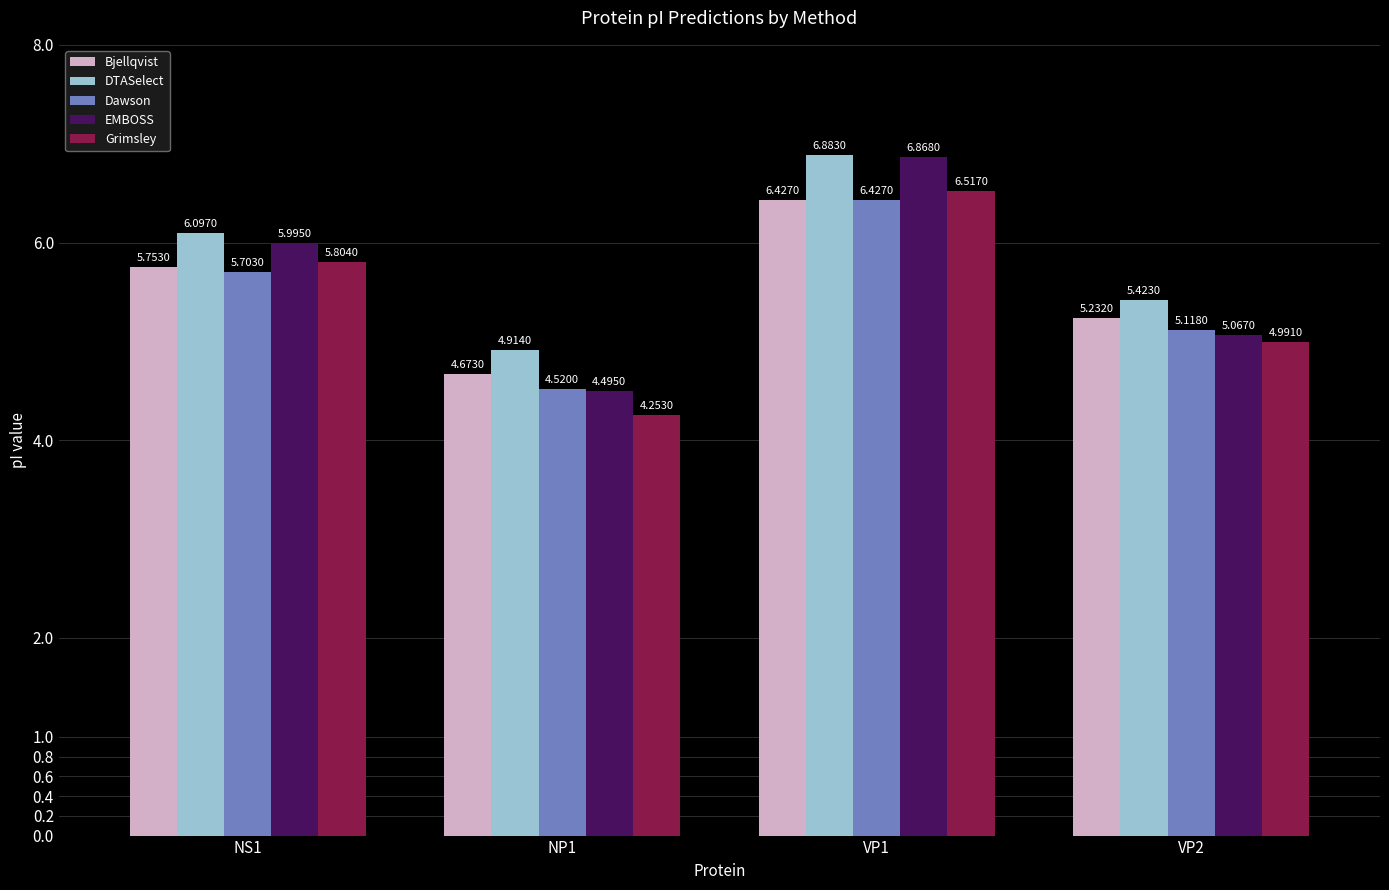

How many bars are there in total?

20